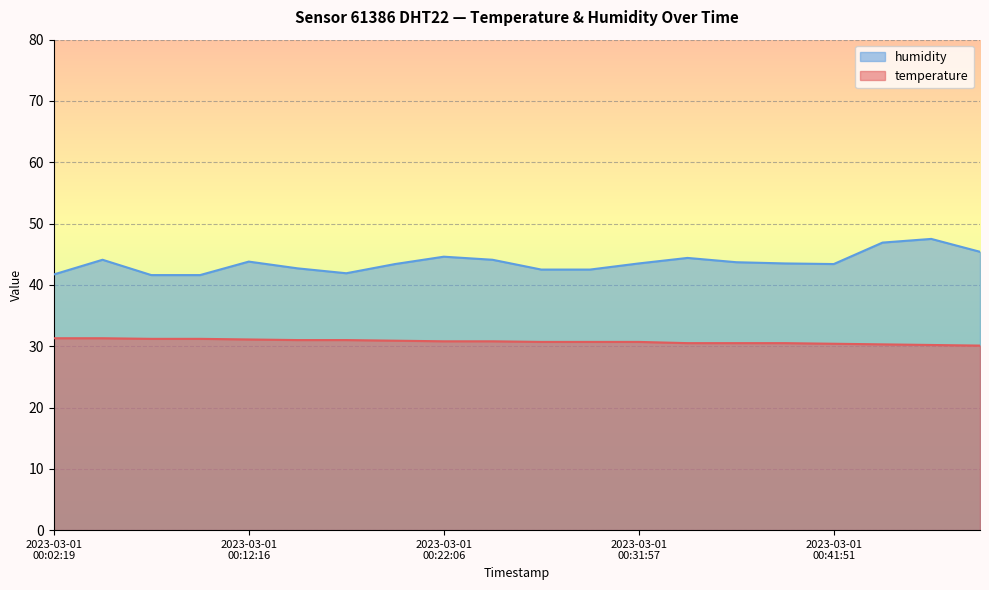

What is the minimum value for temperature?

30.1